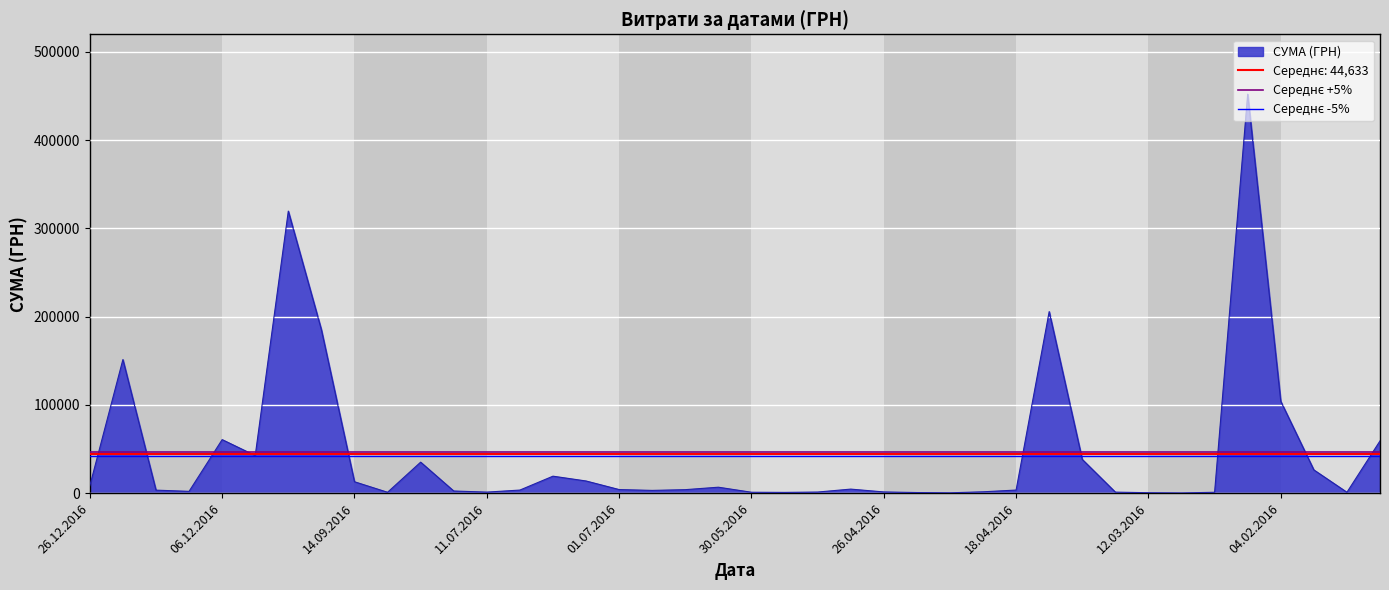

The value of СУМА (ГРН) at 06.12.2016 is 60666.6. True or false?

True